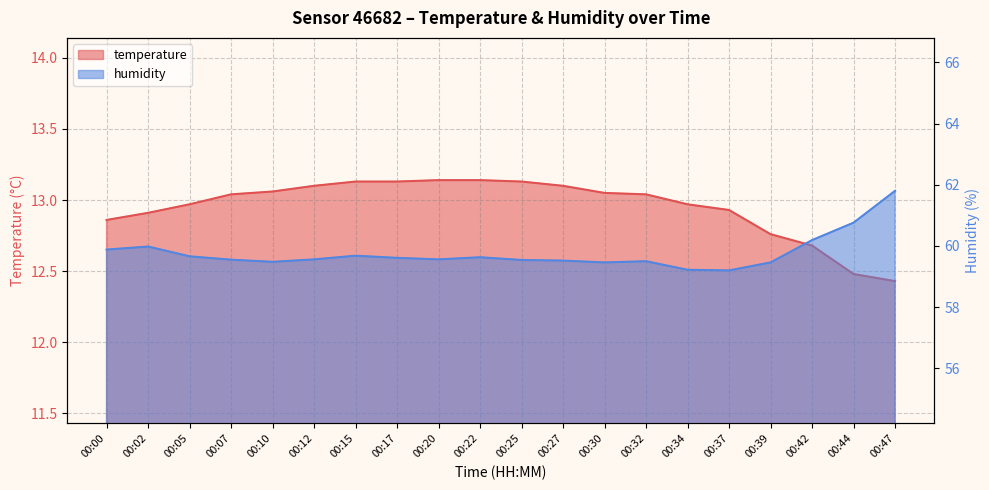

Which category has the lowest value in the temperature series?

00:47